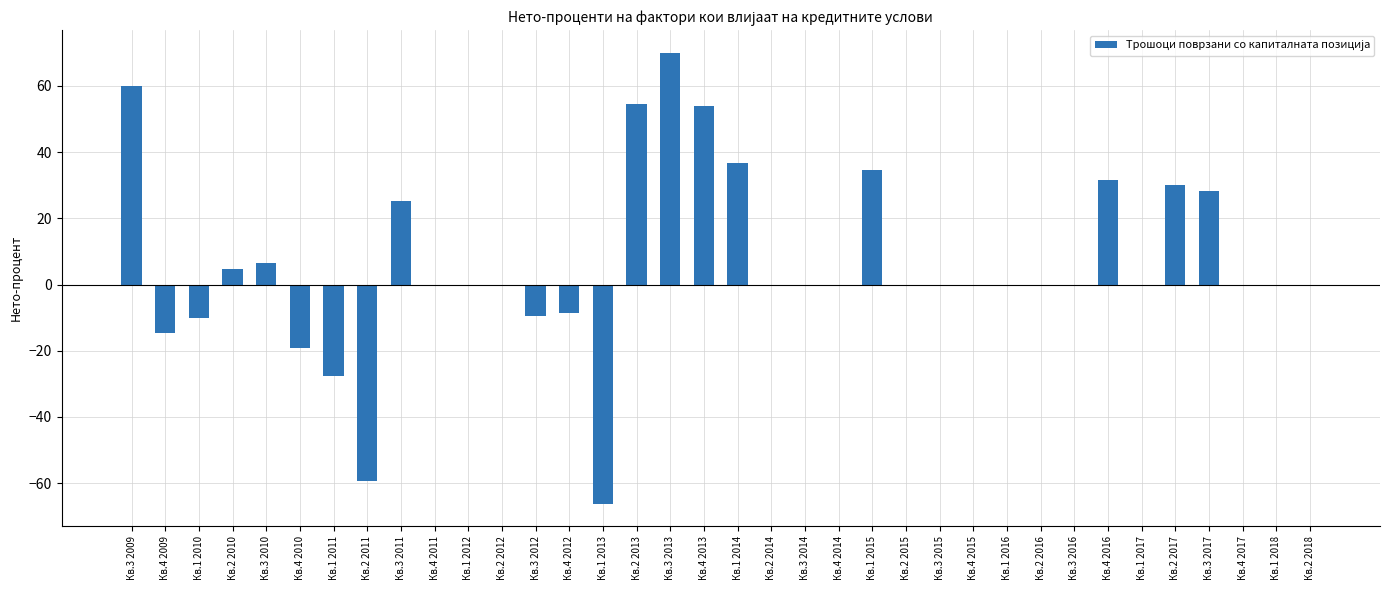

The chart shows a value of 0.0 at Кв.2 2015. True or false?

True